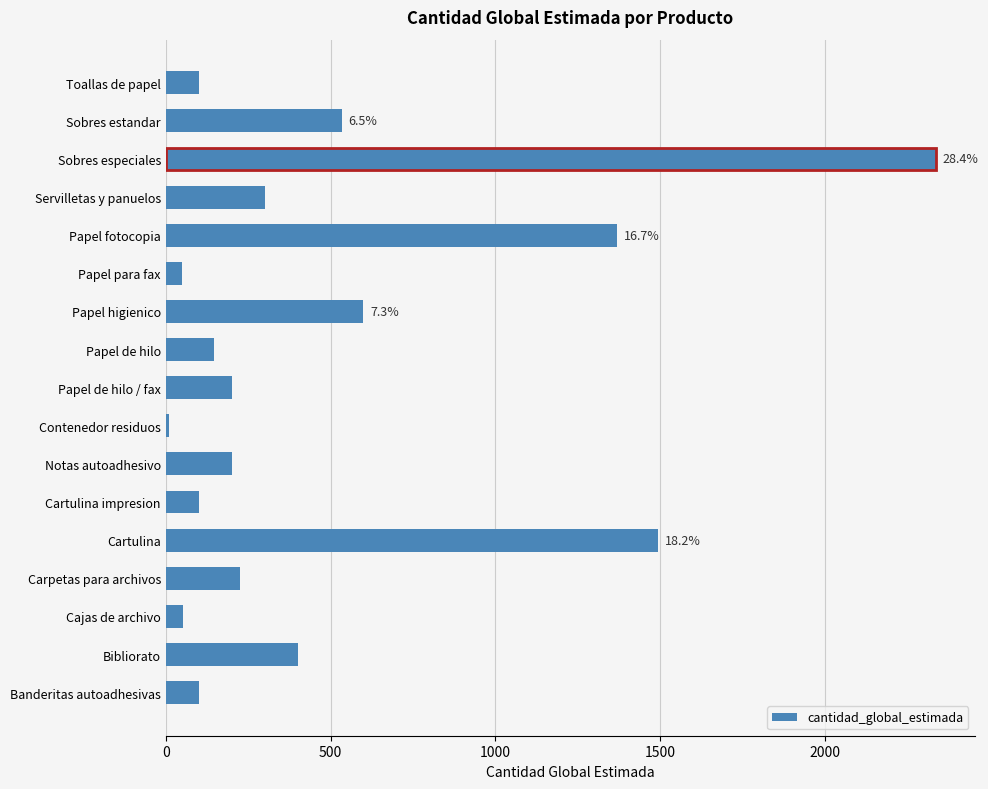

How many bars are there in total?

17